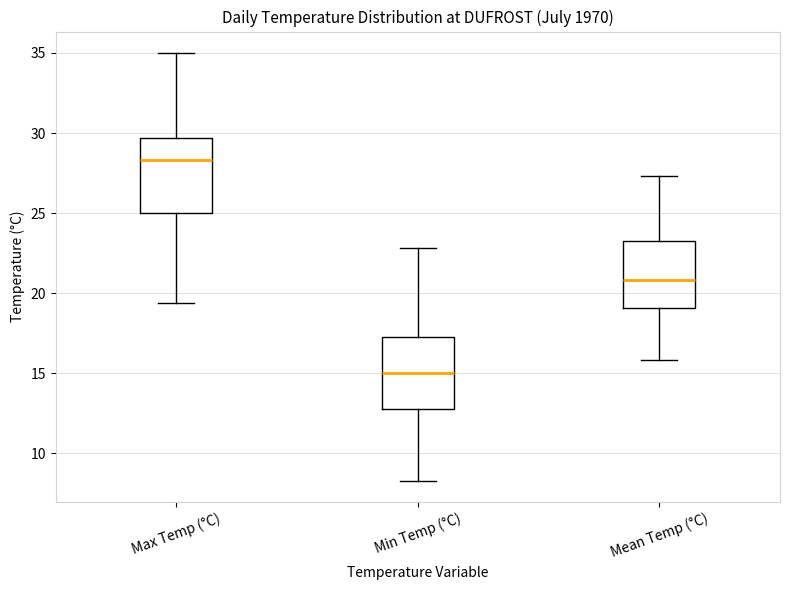

Reading left to right, read every box against the y-axis: the position of its median line, the range the box covers, and the ends of its whiskers. The values are not printed on the chart, so give them approximately, as read against the axis.

Max Temp (°C): median 28.5, box 25.0 to 29.5, whiskers 19.5 to 35.0
Min Temp (°C): median 15.0, box 13.0 to 17.5, whiskers 8.5 to 23.0
Mean Temp (°C): median 21.0, box 19.0 to 23.5, whiskers 16.0 to 27.5